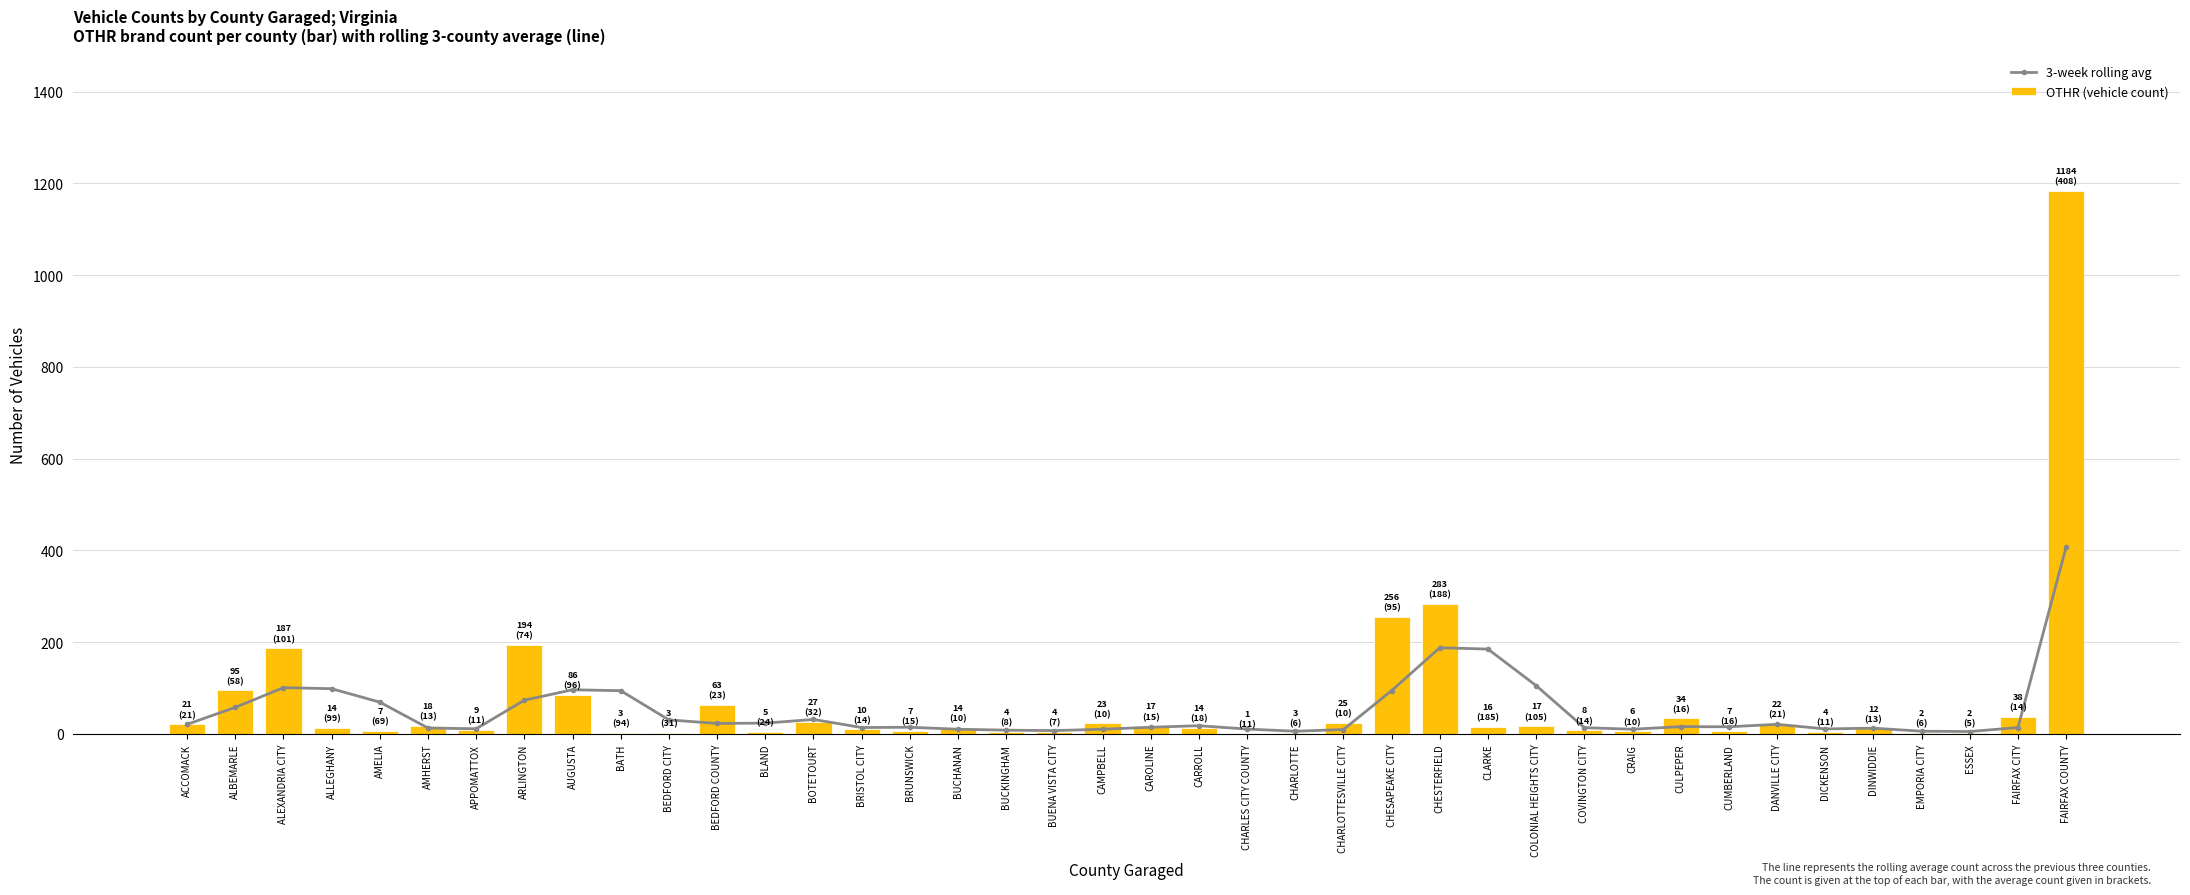

How many categories are shown in the chart?

40